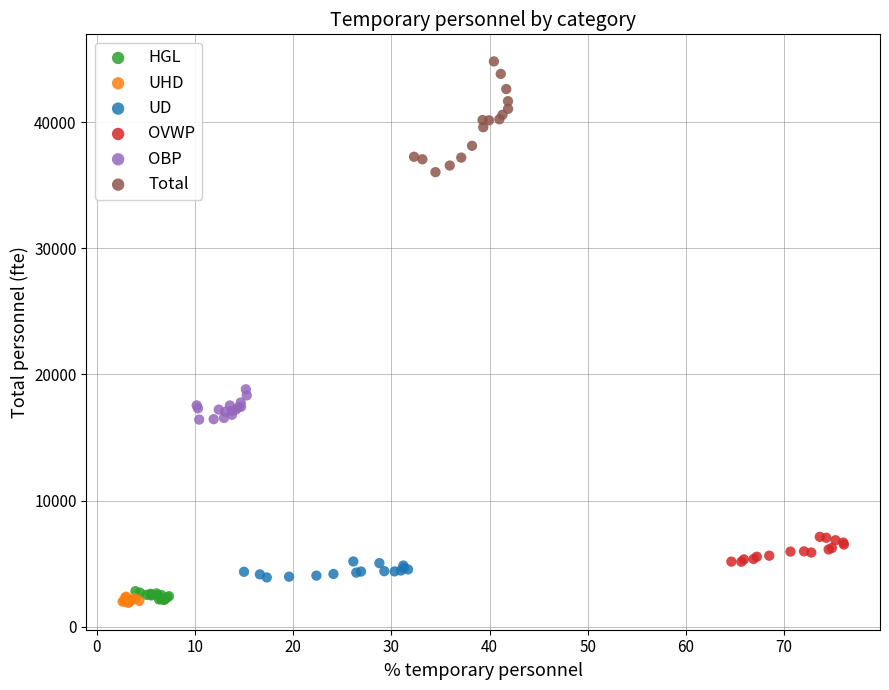

What are all the series names shown in the legend?

HGL, UHD, UD, OVWP, OBP, Total